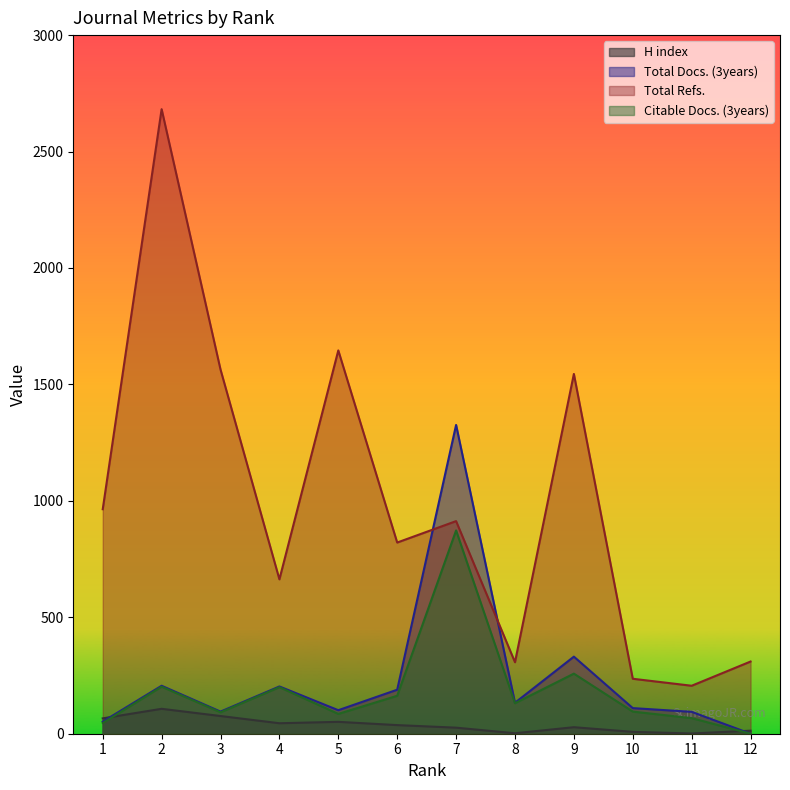

At which category does the chart reach its peak across all series?

2